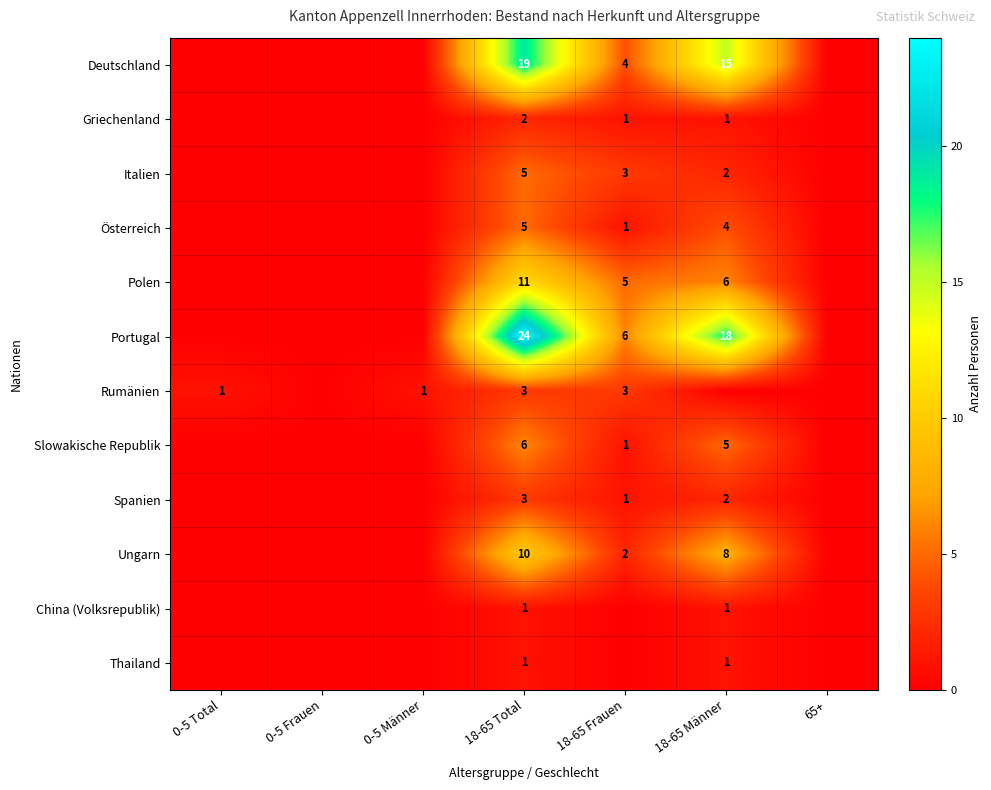

Is it true that Griechenland equals 1 at 18-65 Frauen?

True